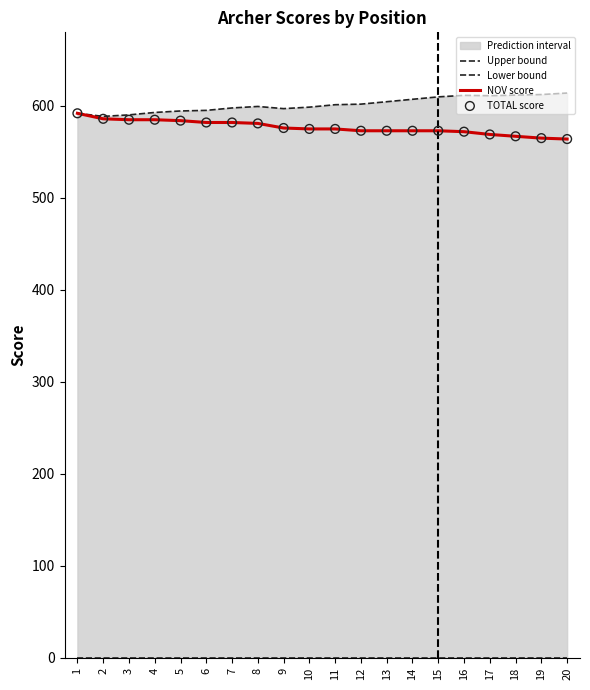

Is the value of NOV score at 8 greater than the value of TOTAL score at 17?

Yes